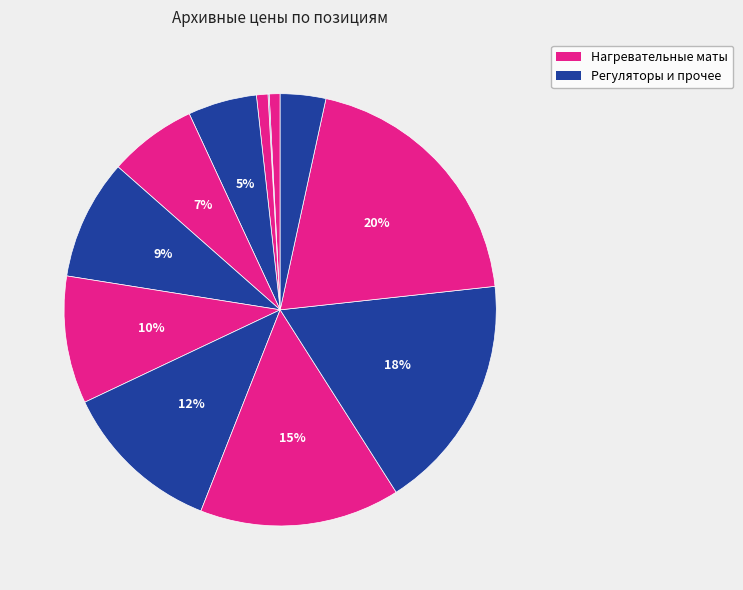

To the nearest percent, what is the average slice percentage?

8%